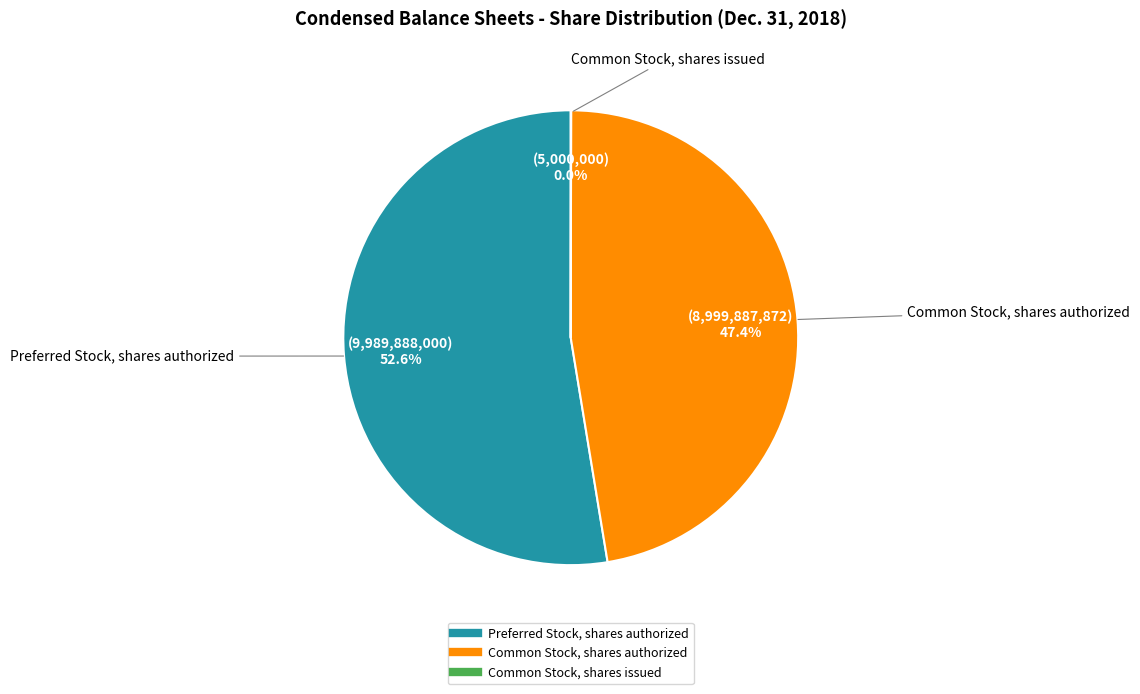

What is the total percentage of Preferred Stock, shares authorized and Common Stock, shares authorized?

100.0%